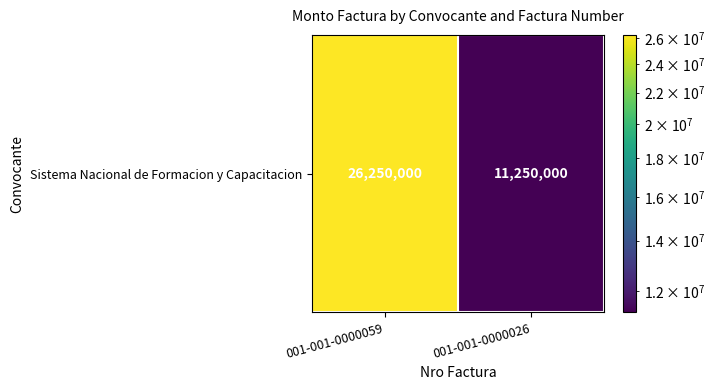

At which category does the chart reach its minimum across all series?

001-001-0000026